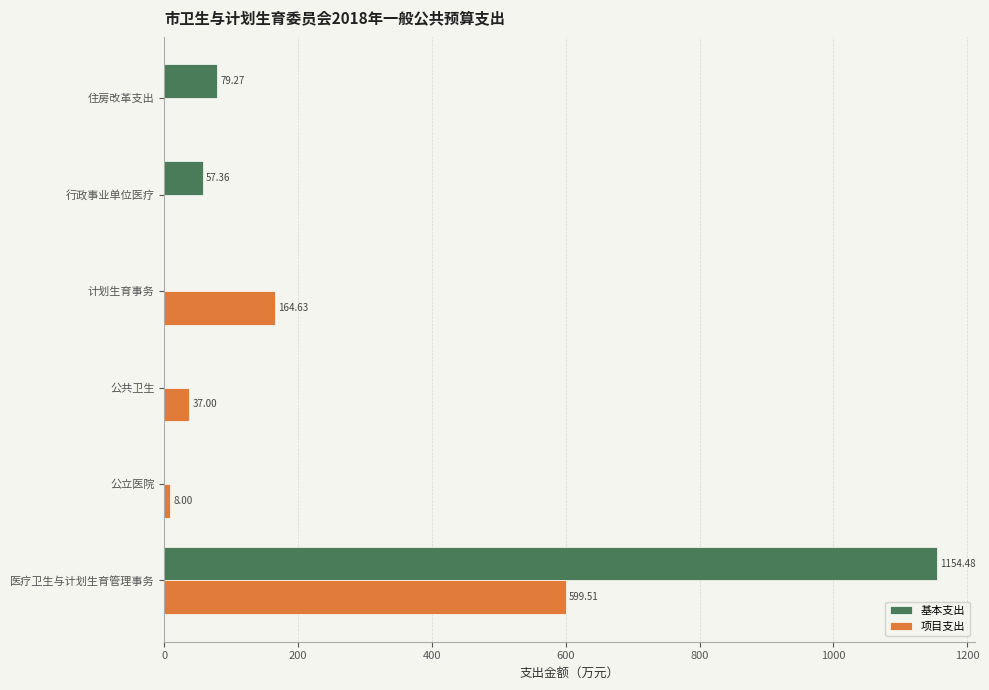

What is the highest value of the 项目支出 series?

599.5